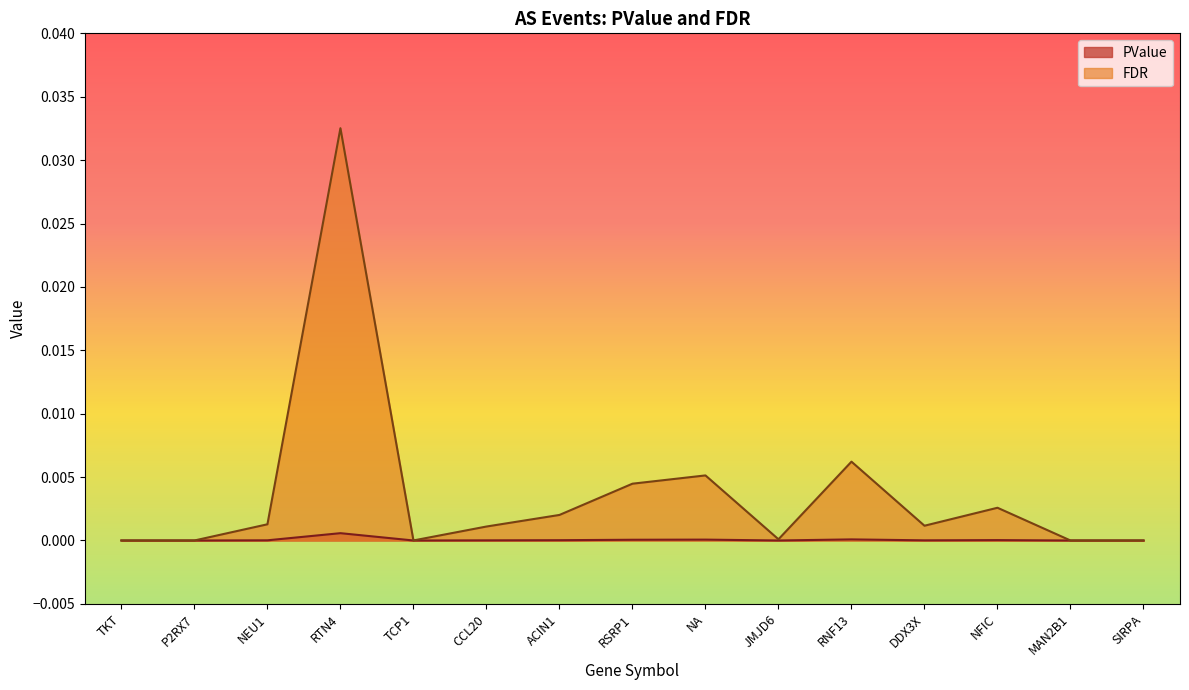

True or false: PValue and FDR cross at least once.

False